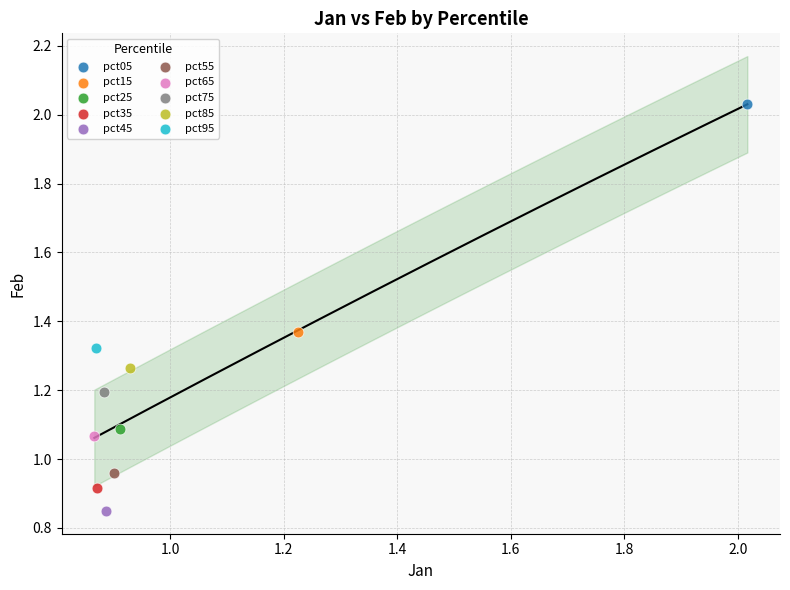

Which series contains the lowest Y value?

pct45